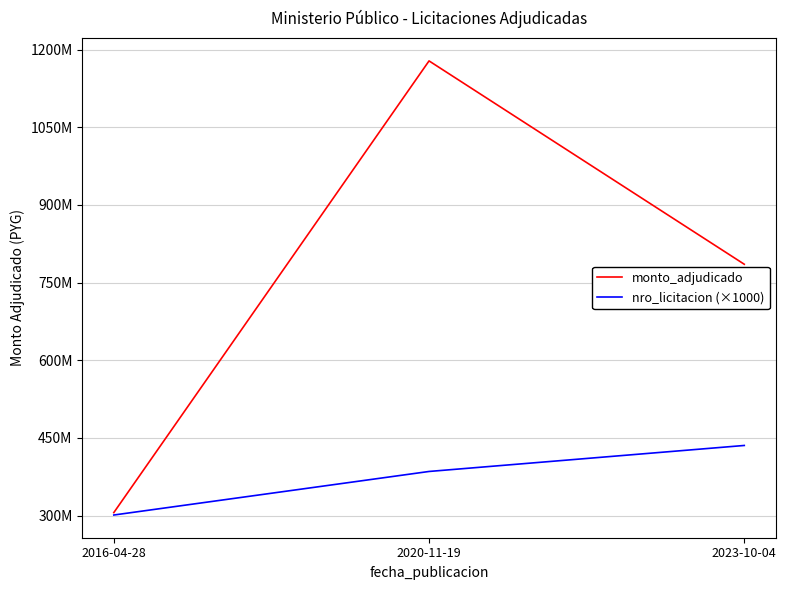

What is the sum of the monto_adjudicado values at 2023-10-04 and 2016-04-28?

1091248000